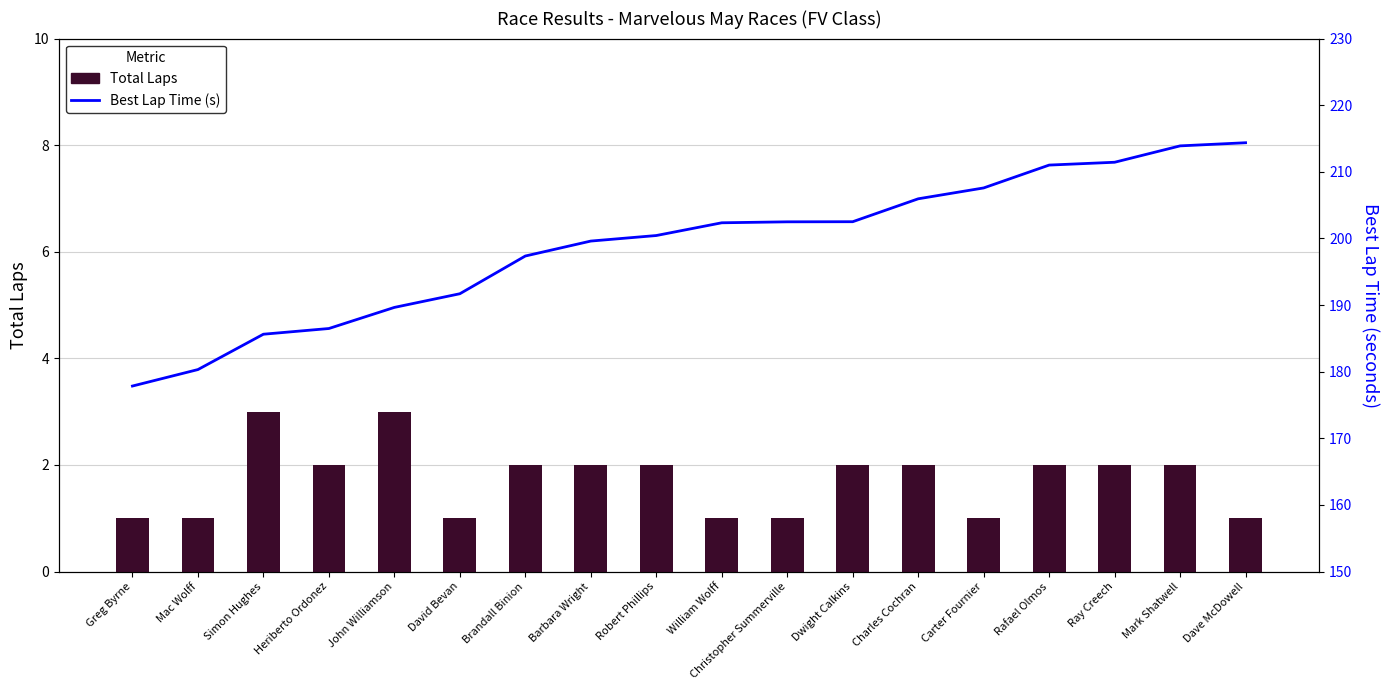

Reading left to right, what are all the values shown in this chart?

Total Laps: Greg Byrne=1.0	Mac Wolff=1.0	Simon Hughes=3.0	Heriberto Ordonez=2.0	John Williamson=3.0	David Bevan=1.0	Brandall Binion=2.0	Barbara Wright=2.0	Robert Phillips=2.0	William Wolff=1.0	Christopher Summerville=1.0	Dwight Calkins=2.0	Charles Cochran=2.0	Carter Fournier=1.0	Rafael Olmos=2.0	Ray Creech=2.0	Mark Shatwell=2.0	Dave McDowell=1.0
Best Lap Time (s): Greg Byrne=177.8	Mac Wolff=180.3	Simon Hughes=185.6	Heriberto Ordonez=186.5	John Williamson=189.6	David Bevan=191.7	Brandall Binion=197.4	Barbara Wright=199.6	Robert Phillips=200.4	William Wolff=202.3	Christopher Summerville=202.5	Dwight Calkins=202.5	Charles Cochran=205.9	Carter Fournier=207.6	Rafael Olmos=211.0	Ray Creech=211.4	Mark Shatwell=213.9	Dave McDowell=214.4